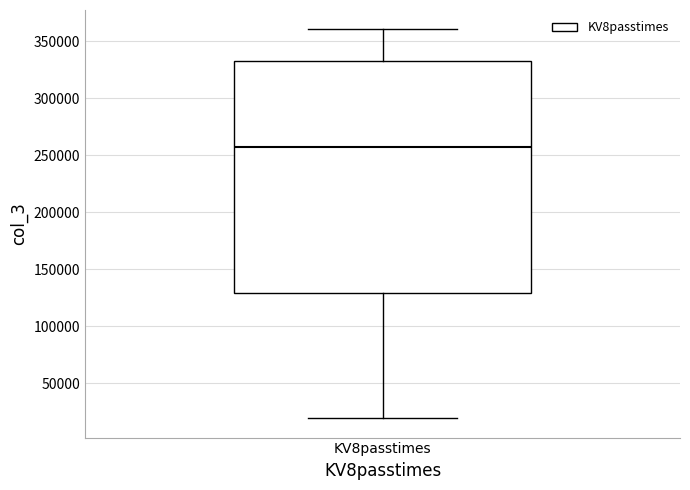

Transcribe this box plot: give where the median line is, the range the box spans, and where the two whiskers end, as read against the y-axis. The values are not printed on the chart, so give them approximately, as read against the axis.

median 260000, box 130000 to 335000, whiskers 20000 to 360000